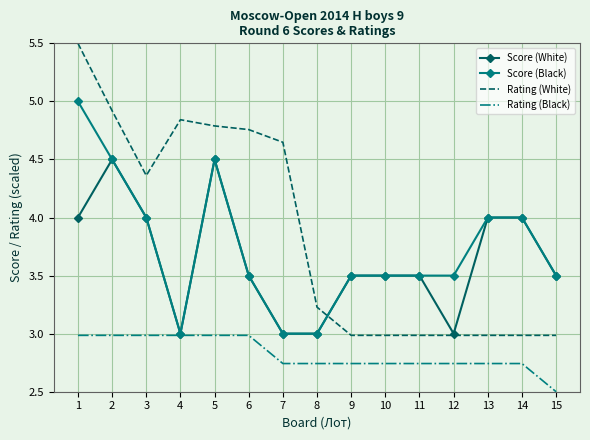

Is the value of Score (White) at 11 greater than the value of Rating (White) at 12?

Yes